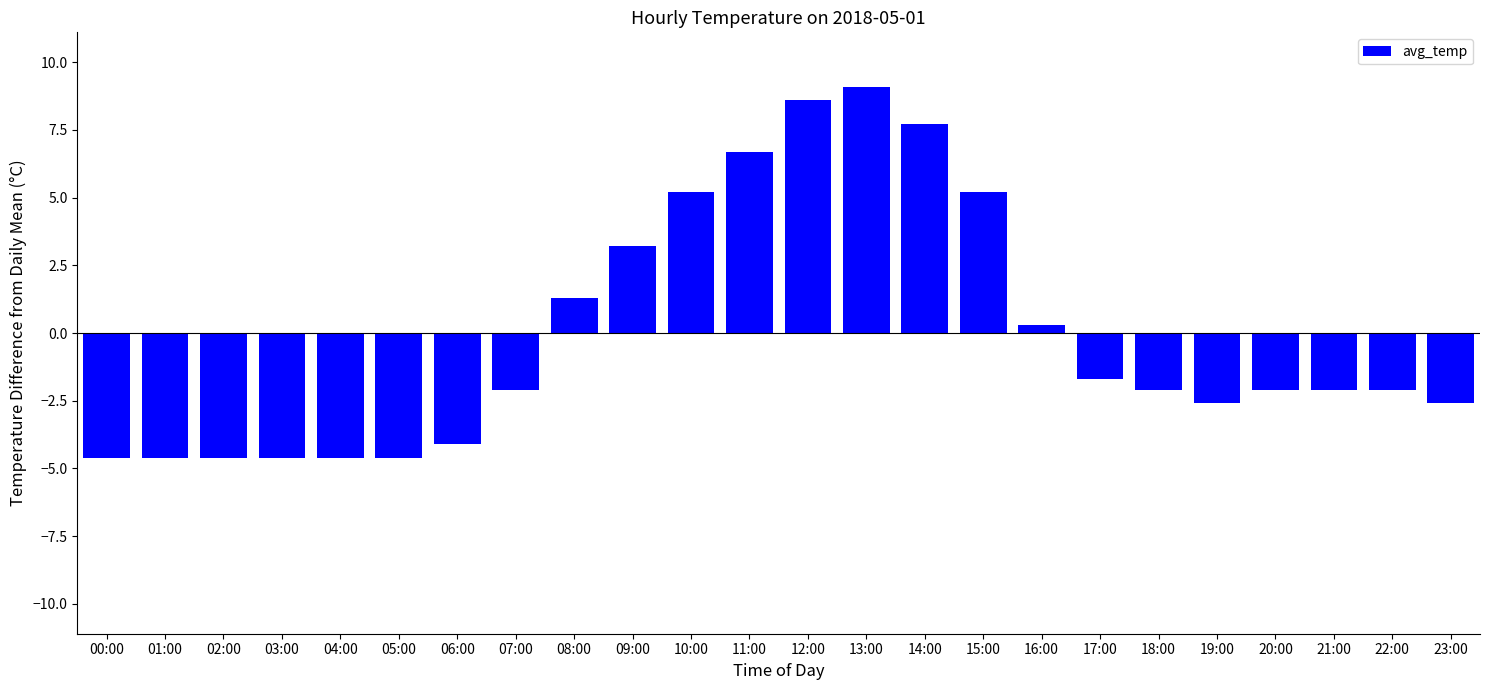

At which category does the chart reach its peak across all series?

13:00